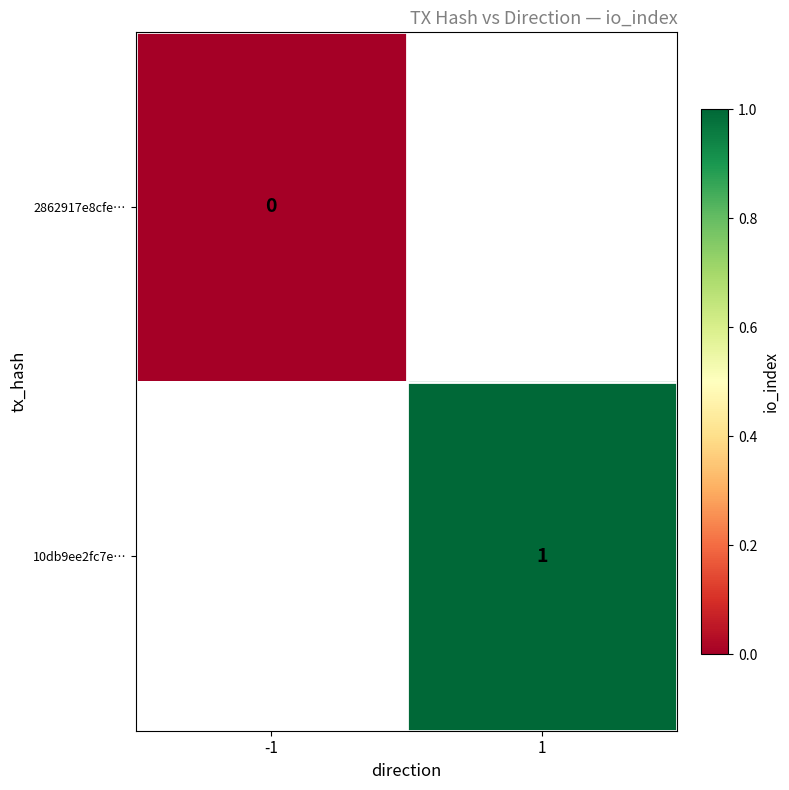

The 10db9ee2fc7e… series shows 0.5 at 1. True or false?

False